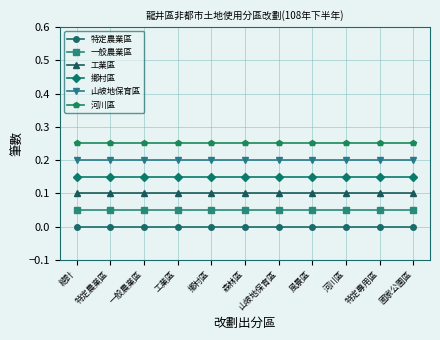

Rank the series at 特定農業區 from highest to lowest value.

河川區, 山坡地保育區, 鄉村區, 工業區, 一般農業區, 特定農業區